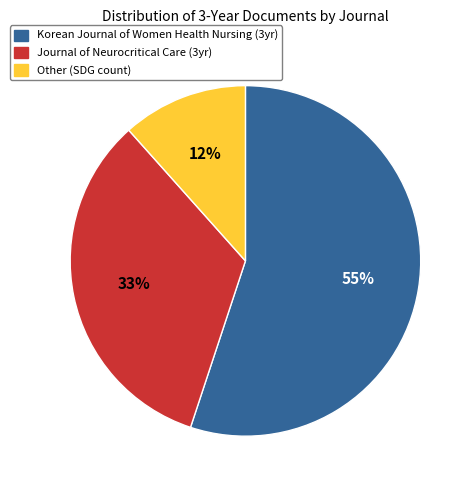

Between Journal of Neurocritical Care (3yr) and Other (SDG count), which is larger?

Journal of Neurocritical Care (3yr)